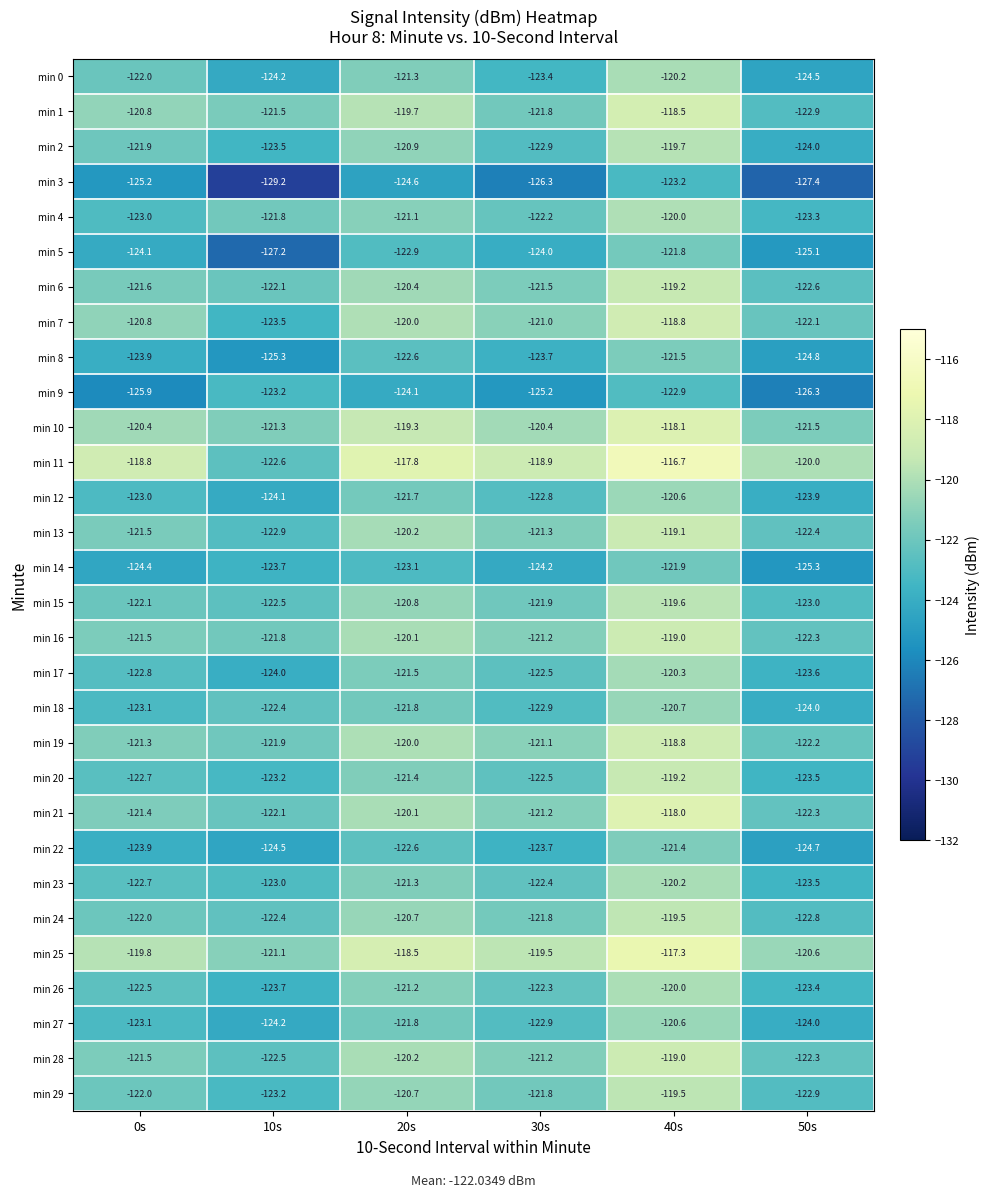

What is the highest value of the min 1 series?

-118.5